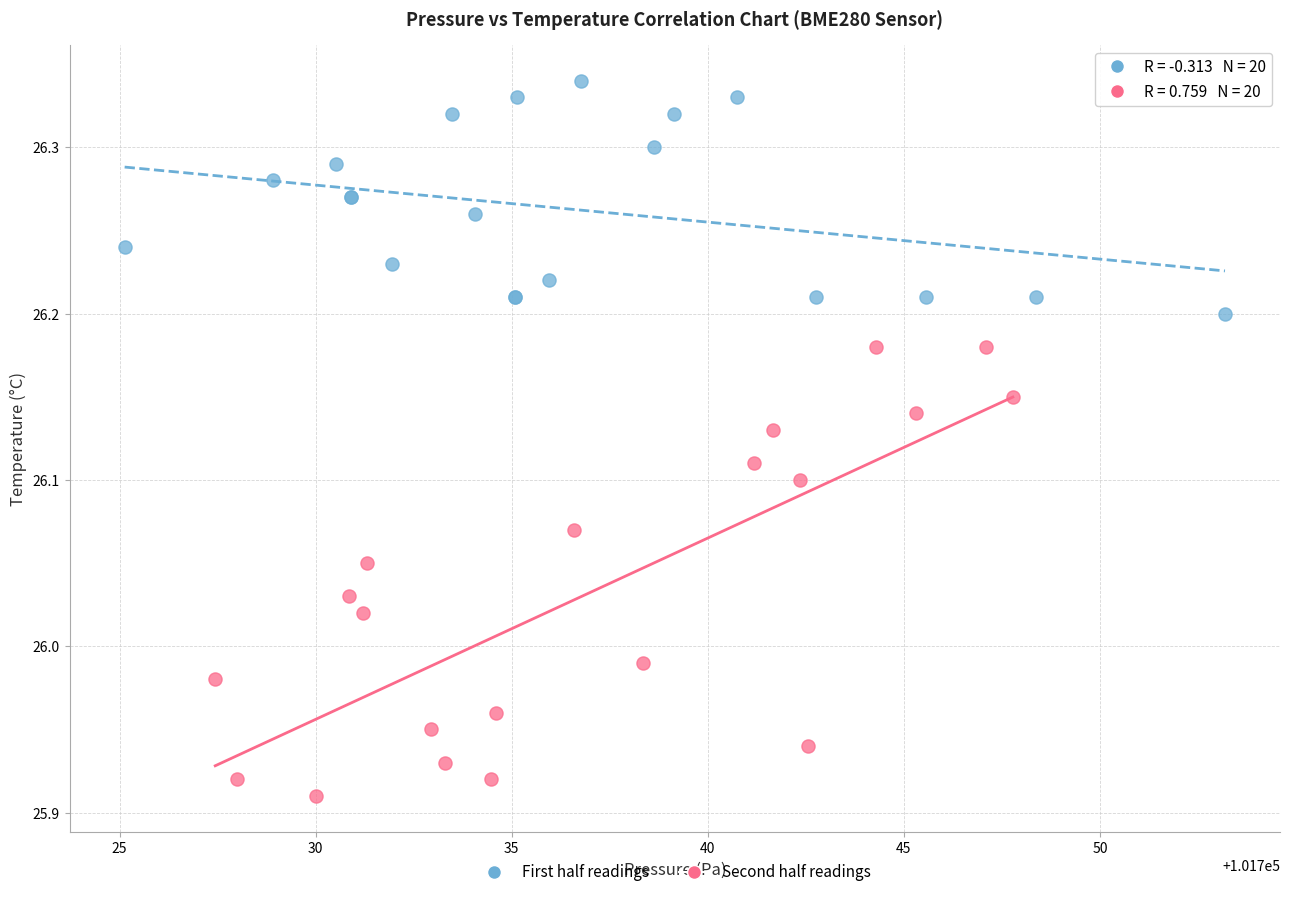

Which series has the widest spread of Y values?

Second half readings